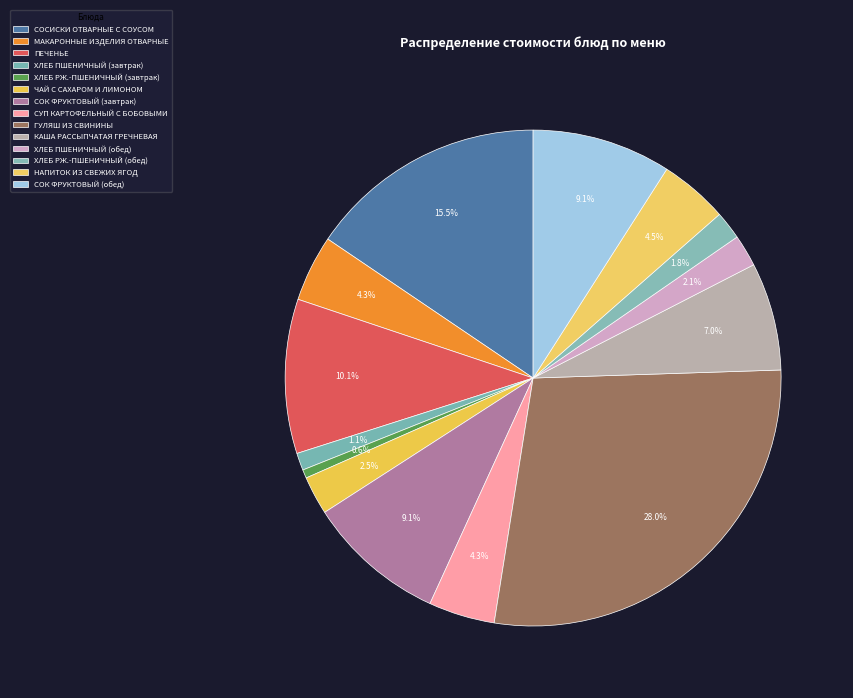

Is there a majority slice in this chart?

No